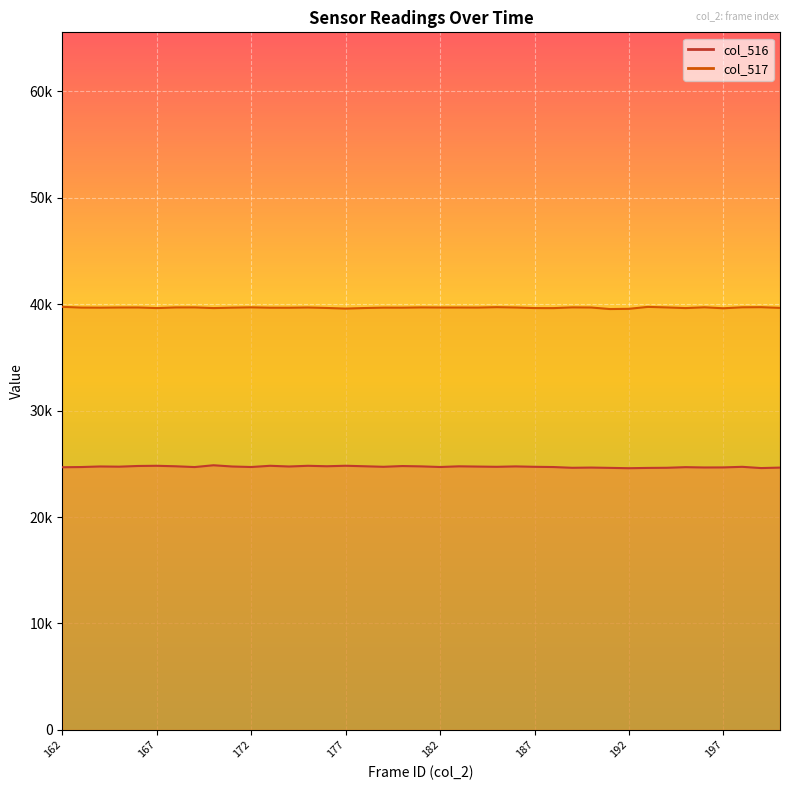

At 195, list the series in order from largest to smallest.

col_517, col_516